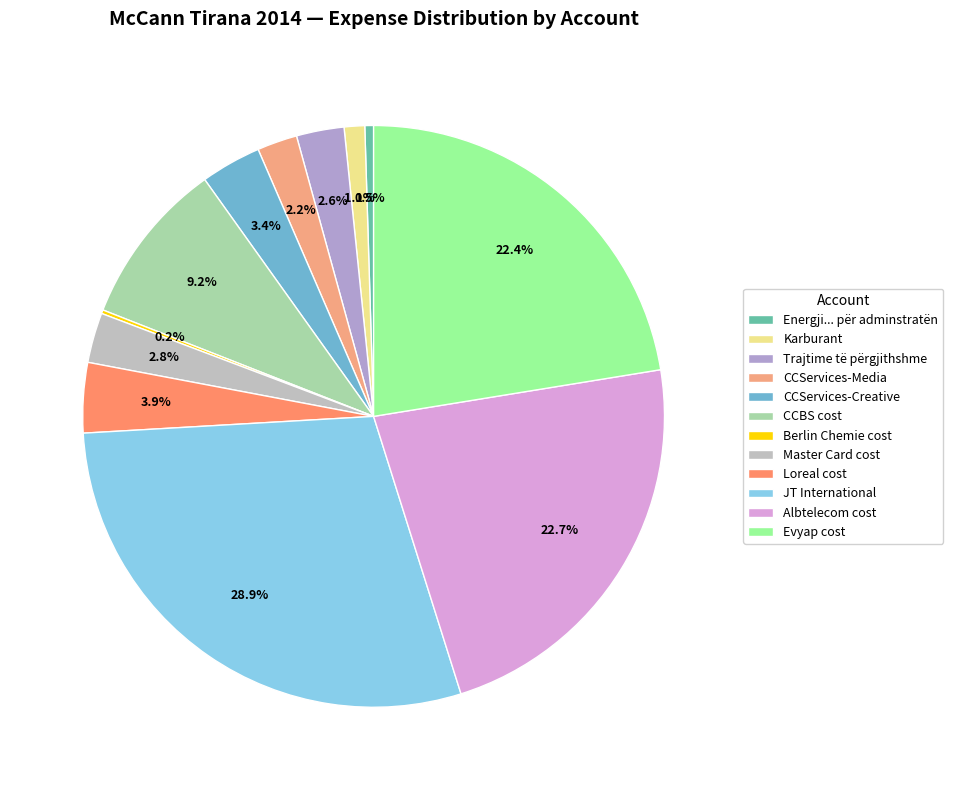

How many slices are in this pie chart?

12